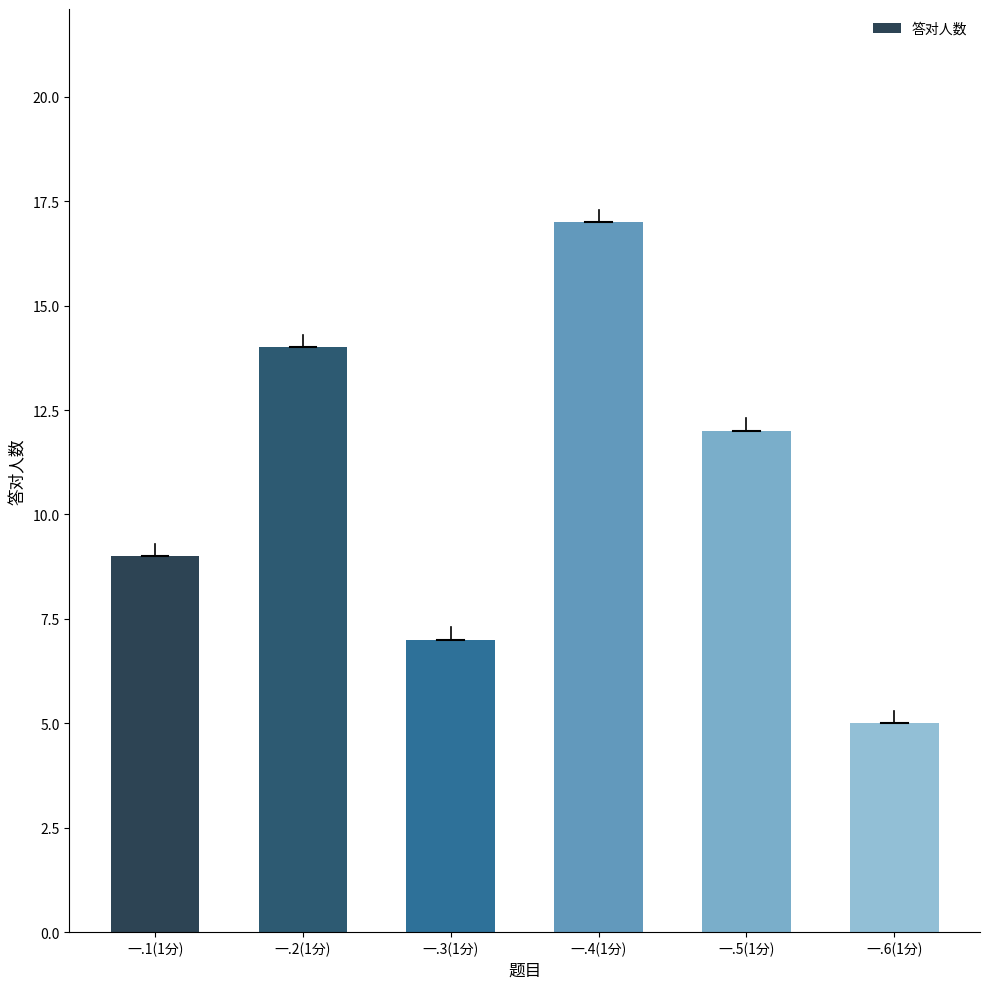

What is the label of the 1st bar from the left?

一.1(1分)